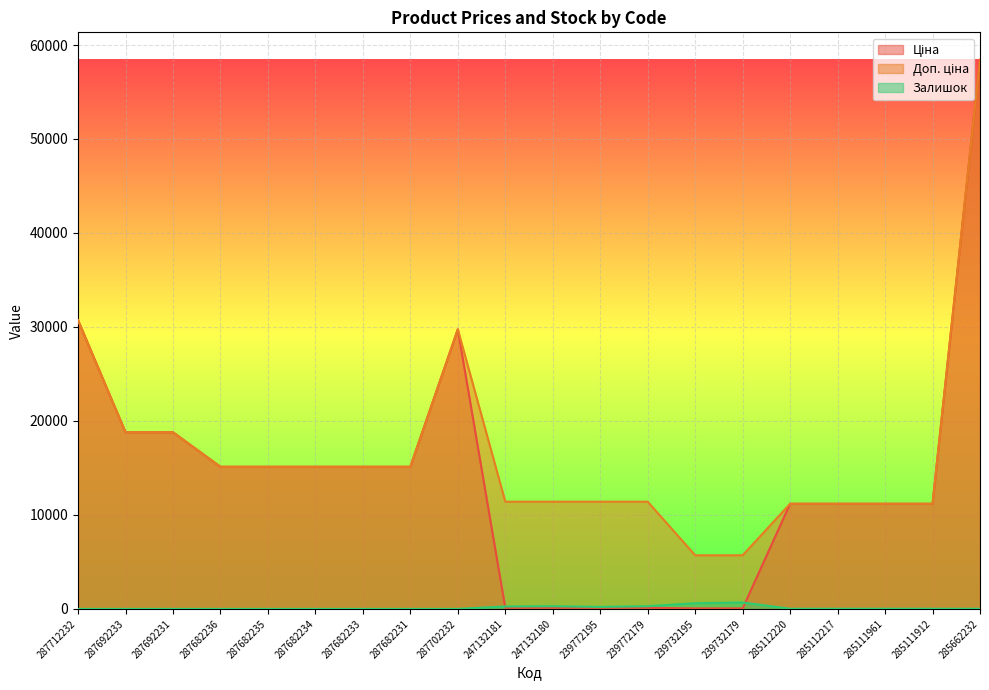

What is the difference between the highest and lowest values at 287682235?

15120.0